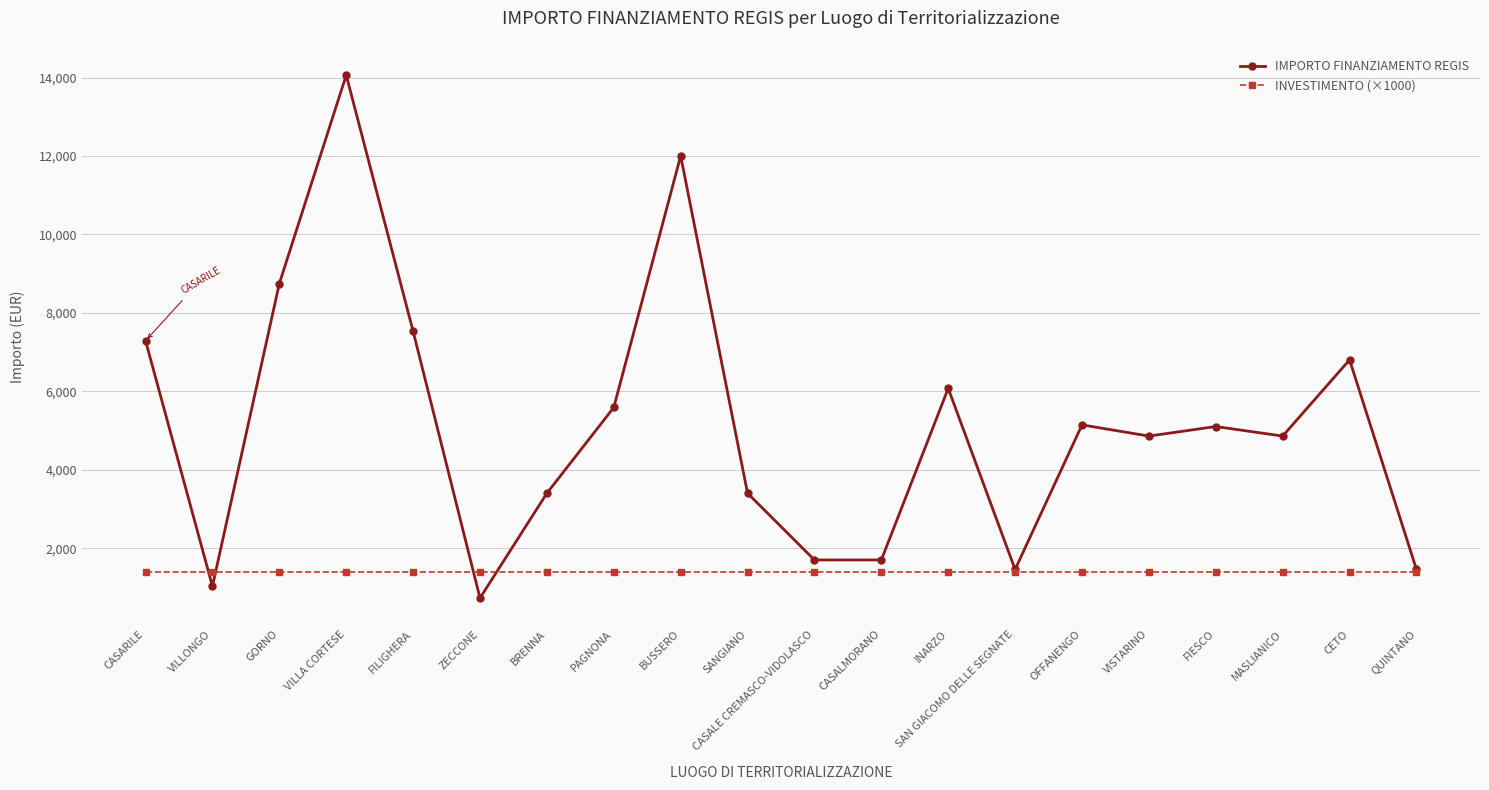

What is the value of the IMPORTO FINANZIAMENTO REGIS point at the 20th from the left?

1458